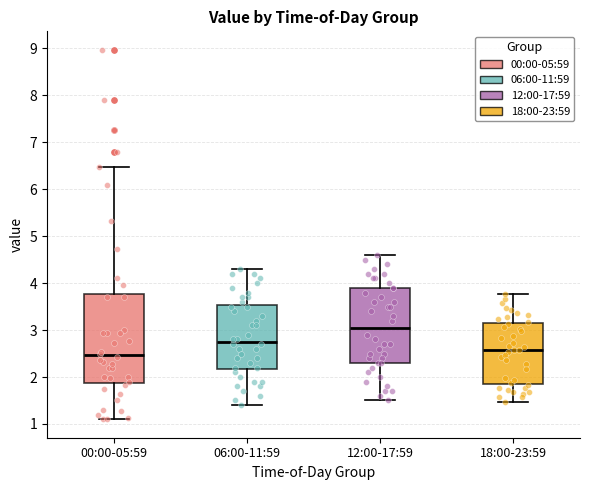

Comparing the boxes themselves (not the whiskers), which one is the tallest?

00:00-05:59